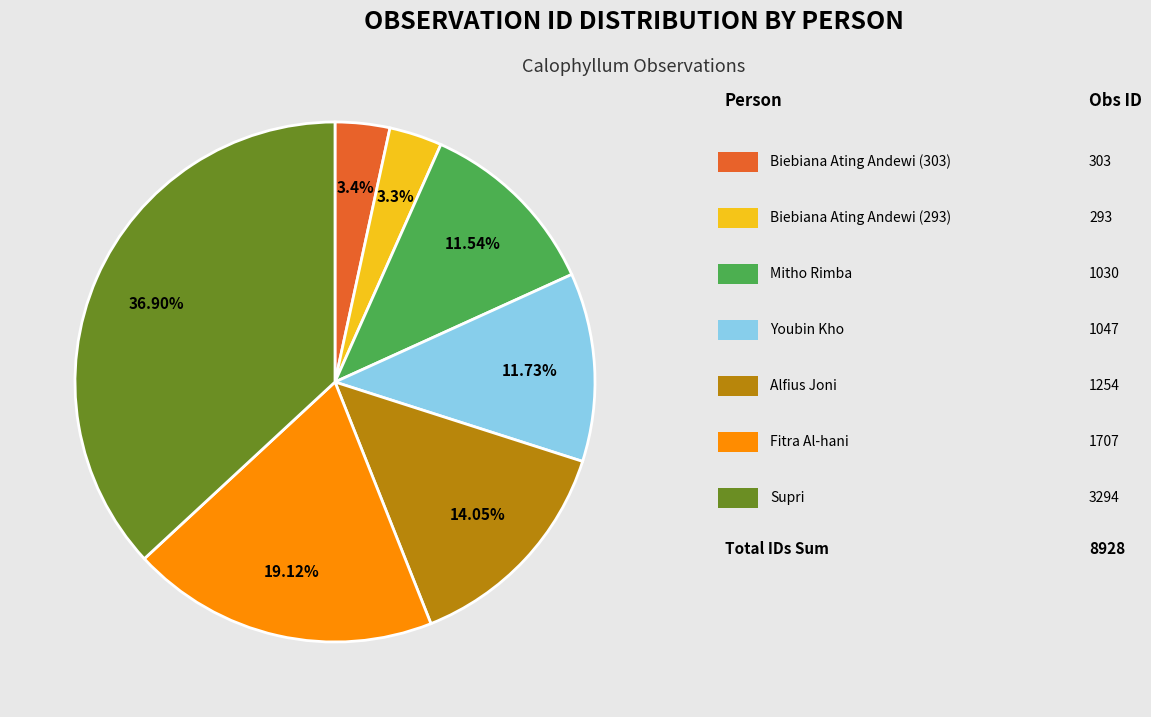

Is there any slice that represents more than half of the pie?

No